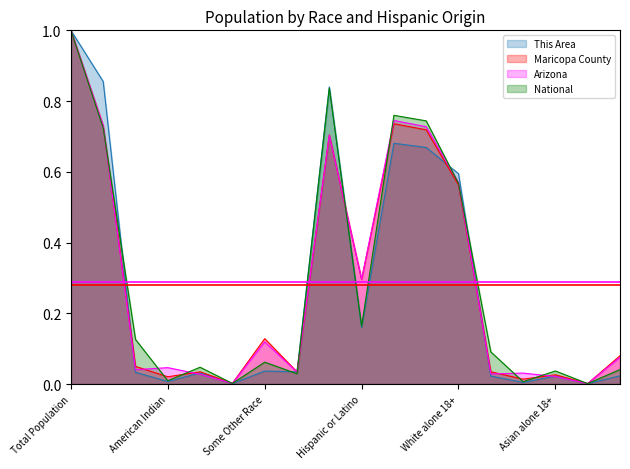

Which series has the largest range (max minus min)?

This Area